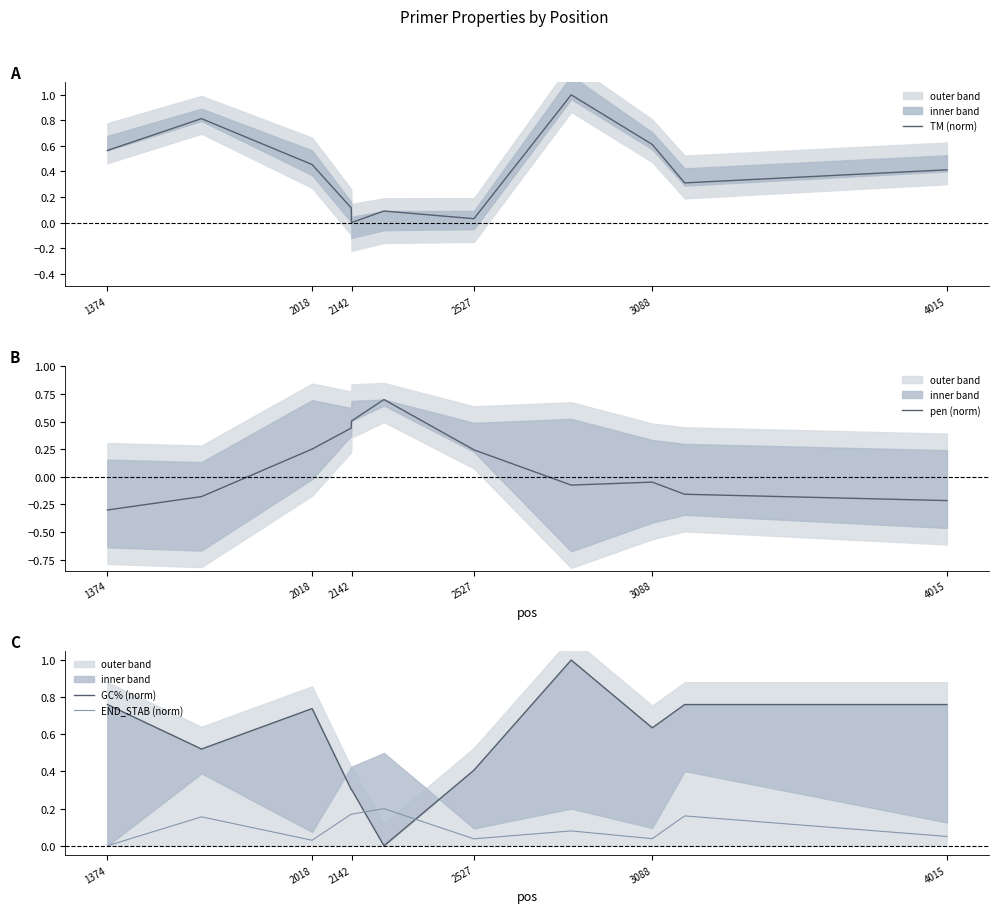

The TM (norm) series shows 0.0 at 2142. True or false?

True